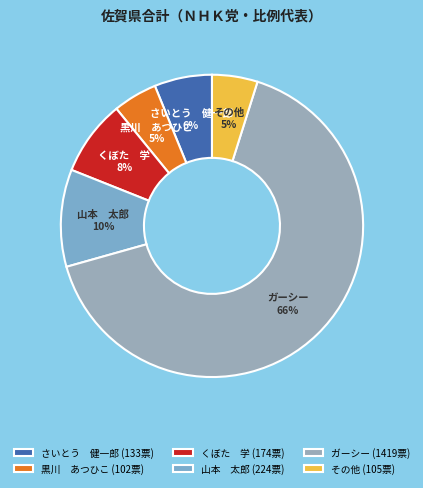

Between 黒川 あつひこ and 山本 太郎, which is larger?

山本 太郎